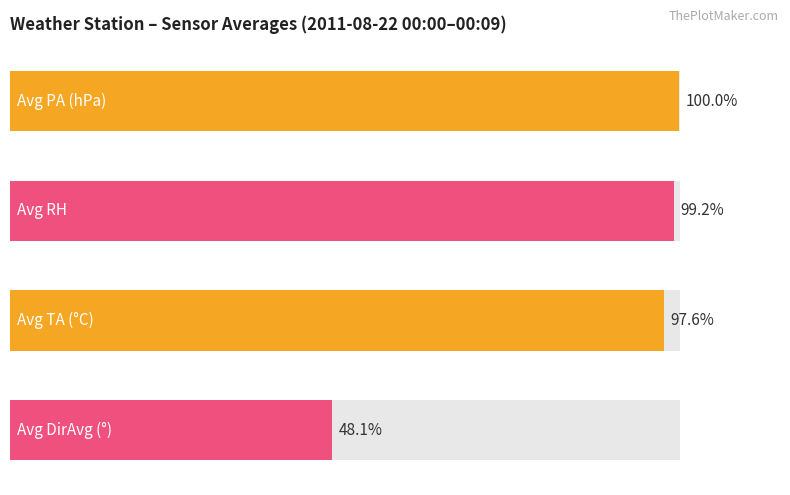

True or false: the data shows 100.0 at 0.

True